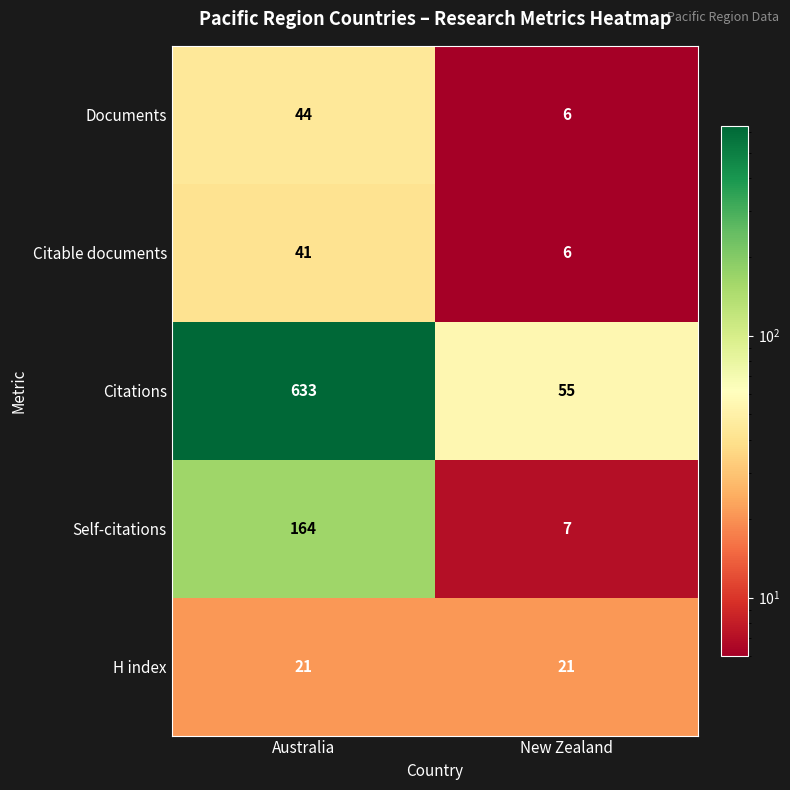

What is the minimum value shown in the chart?

6